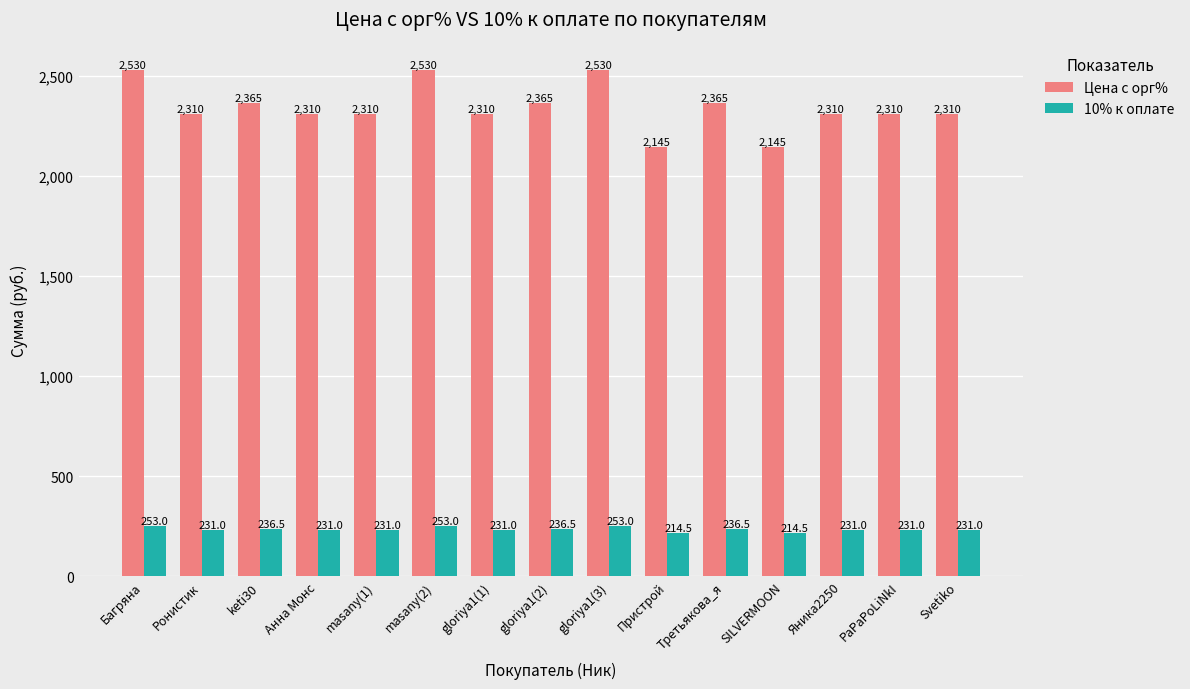

What is the highest value of the Цена с орг% series?

2530.0